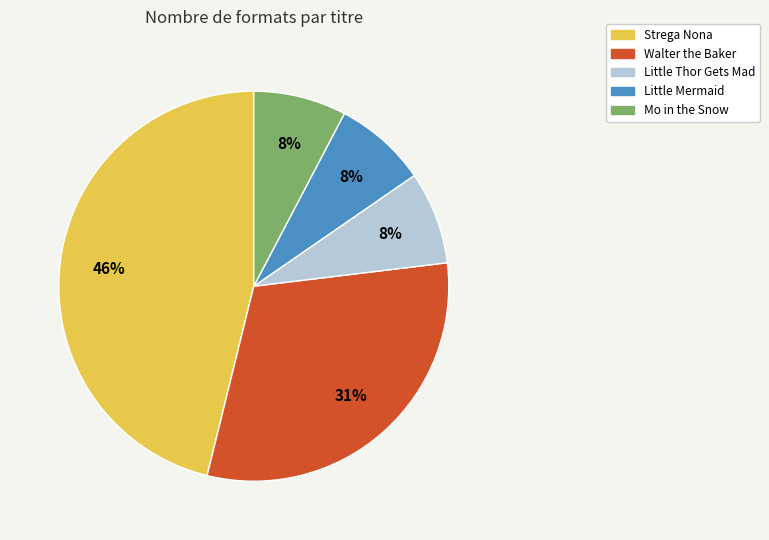

Is there any slice that represents more than half of the pie?

No